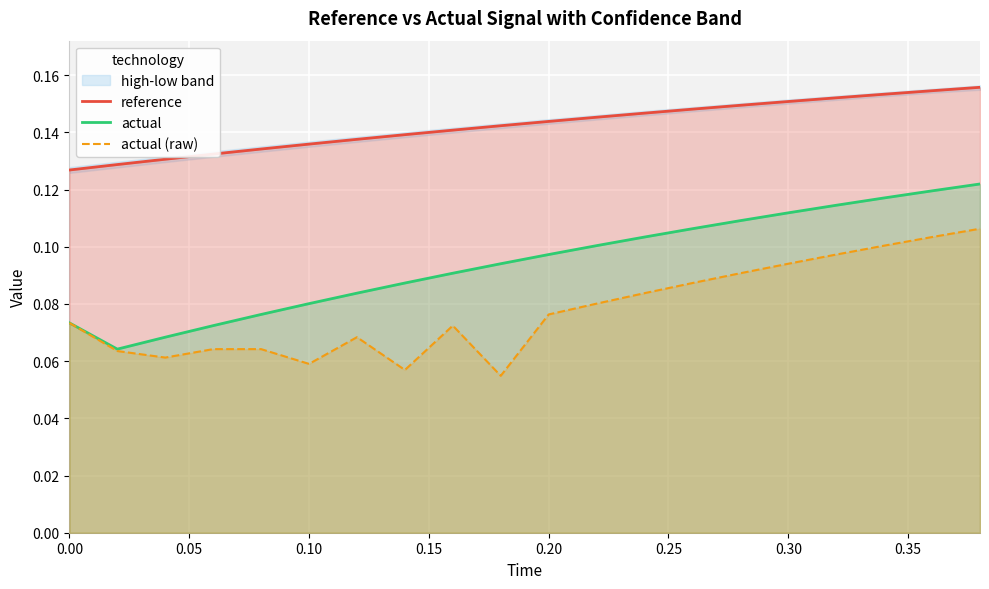

True or false: reference and actual (raw) cross at least once.

False